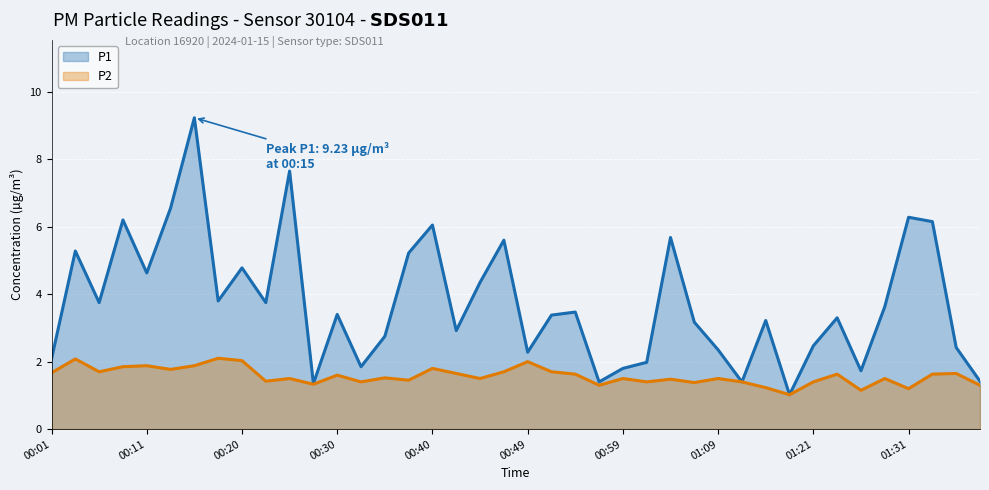

Which series has the widest spread of values?

P1